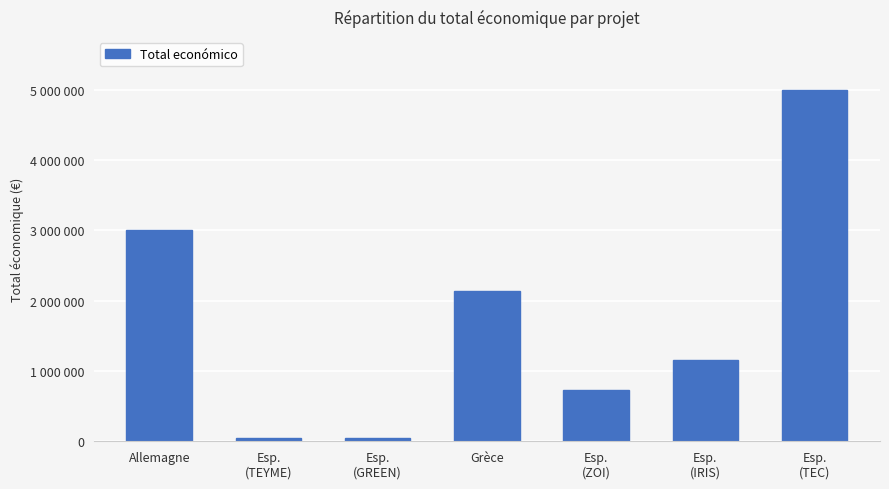

Are the bars horizontal?

No